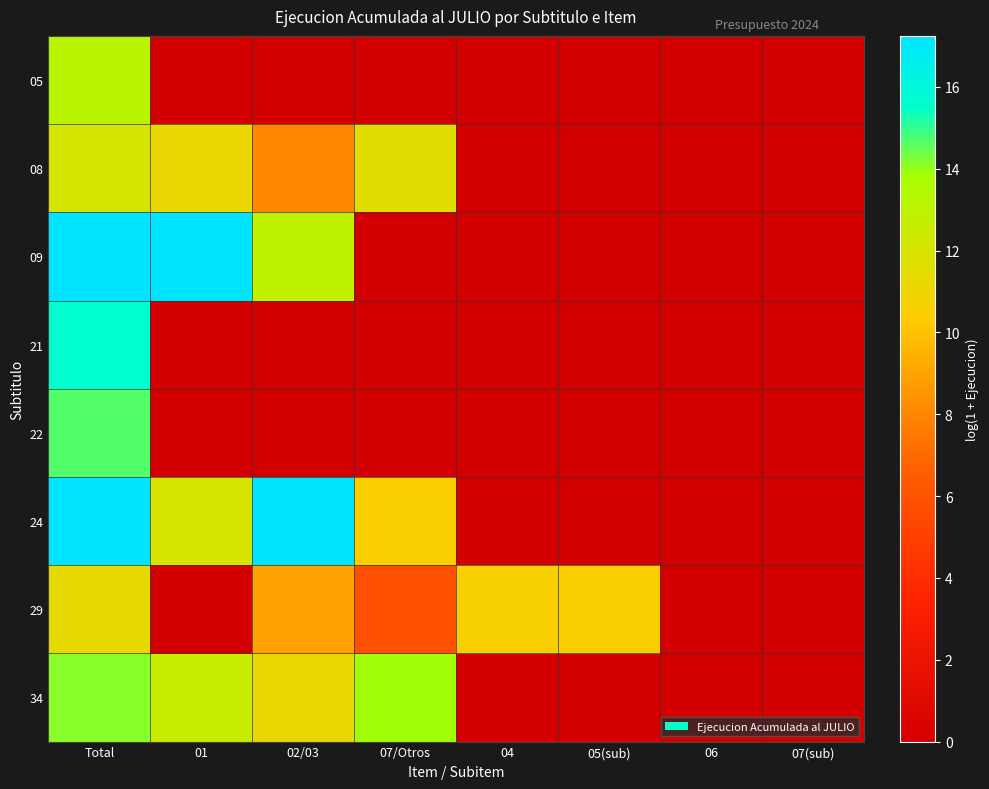

Reading left to right, what are all the values shown in this chart?

05: Total=13.1	01=0.0	02/03=0.0	07/Otros=0.0	04=0.0	05(sub)=0.0	06=0.0	07(sub)=0.0
08: Total=12.0	01=11.1	02/03=8.0	07/Otros=11.5	04=0.0	05(sub)=0.0	06=0.0	07(sub)=0.0
09: Total=17.2	01=17.2	02/03=12.9	07/Otros=0.0	04=0.0	05(sub)=0.0	06=0.0	07(sub)=0.0
21: Total=15.6	01=0.0	02/03=0.0	07/Otros=0.0	04=0.0	05(sub)=0.0	06=0.0	07(sub)=0.0
22: Total=14.7	01=0.0	02/03=0.0	07/Otros=0.0	04=0.0	05(sub)=0.0	06=0.0	07(sub)=0.0
24: Total=17.2	01=12.0	02/03=17.2	07/Otros=10.5	04=0.0	05(sub)=0.0	06=0.0	07(sub)=0.0
29: Total=11.3	01=0.0	02/03=8.9	07/Otros=5.7	04=10.6	05(sub)=10.5	06=0.0	07(sub)=0.0
34: Total=14.1	01=12.6	02/03=11.2	07/Otros=13.8	04=0.0	05(sub)=0.0	06=0.0	07(sub)=0.0